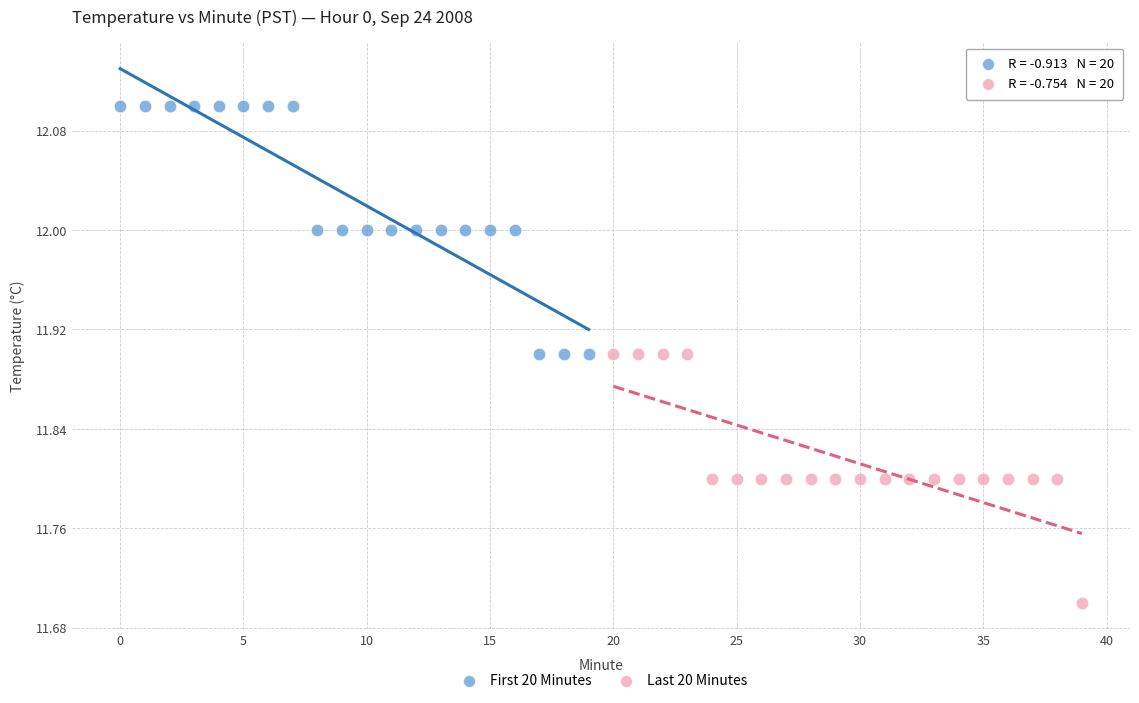

Which series reaches the minimum Y coordinate?

Last 20 Minutes